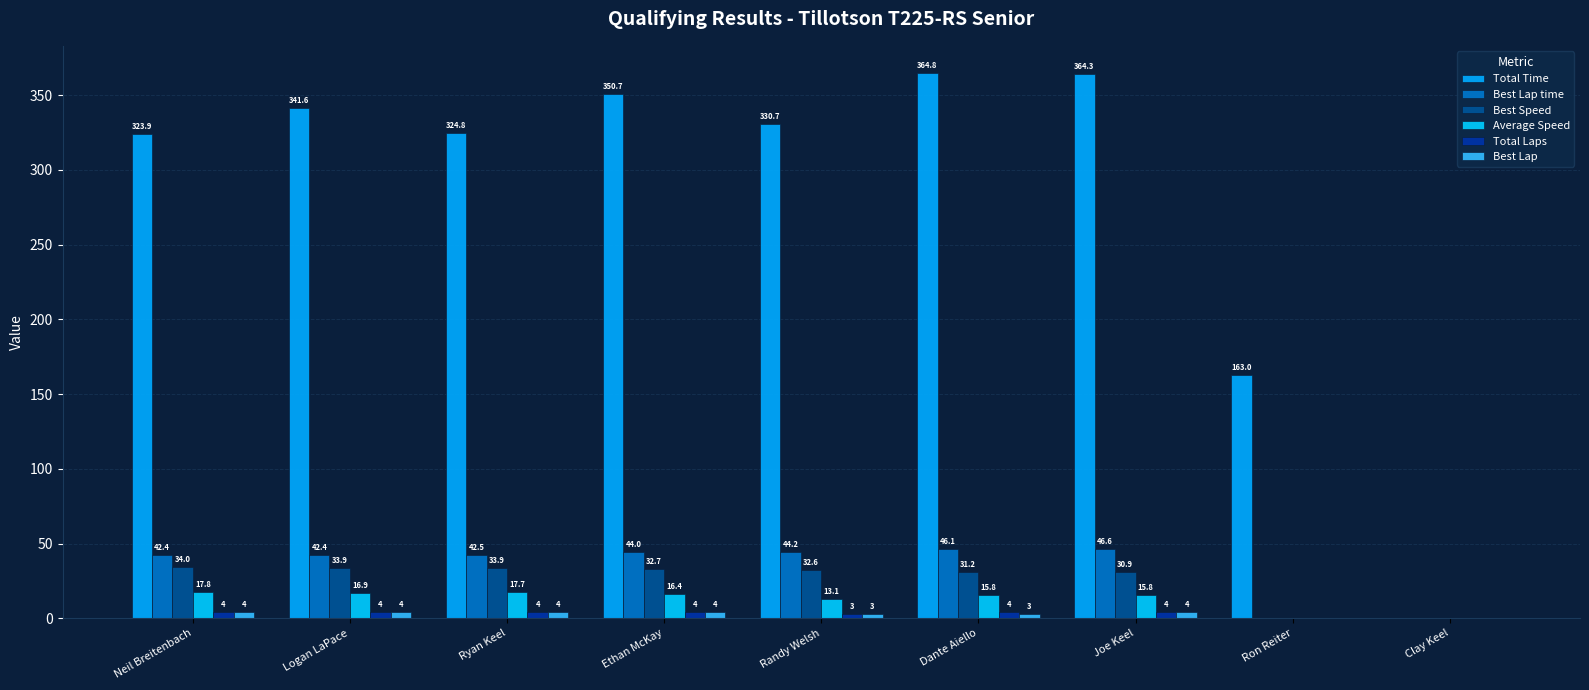

Where does the Best Speed series first go above 32?

Neil Breitenbach